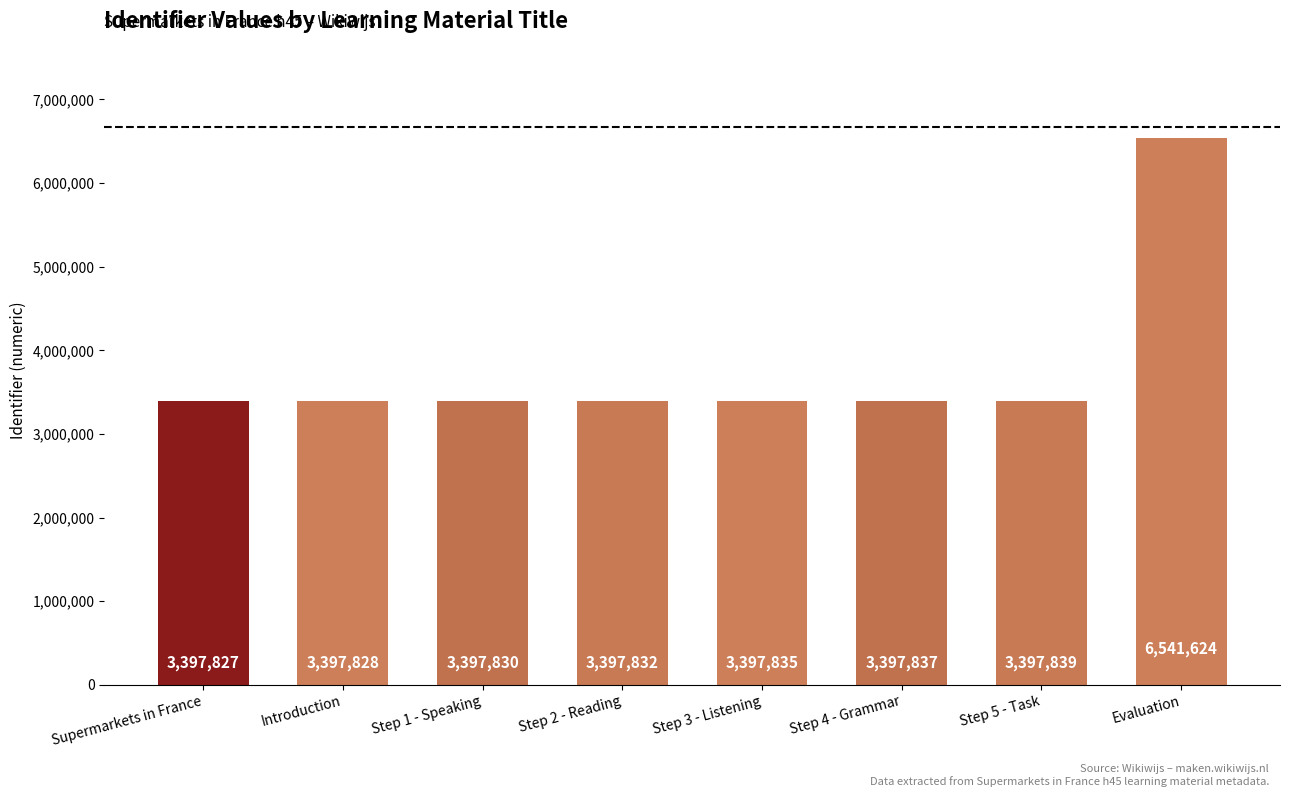

Count the number of data series in this chart.

1